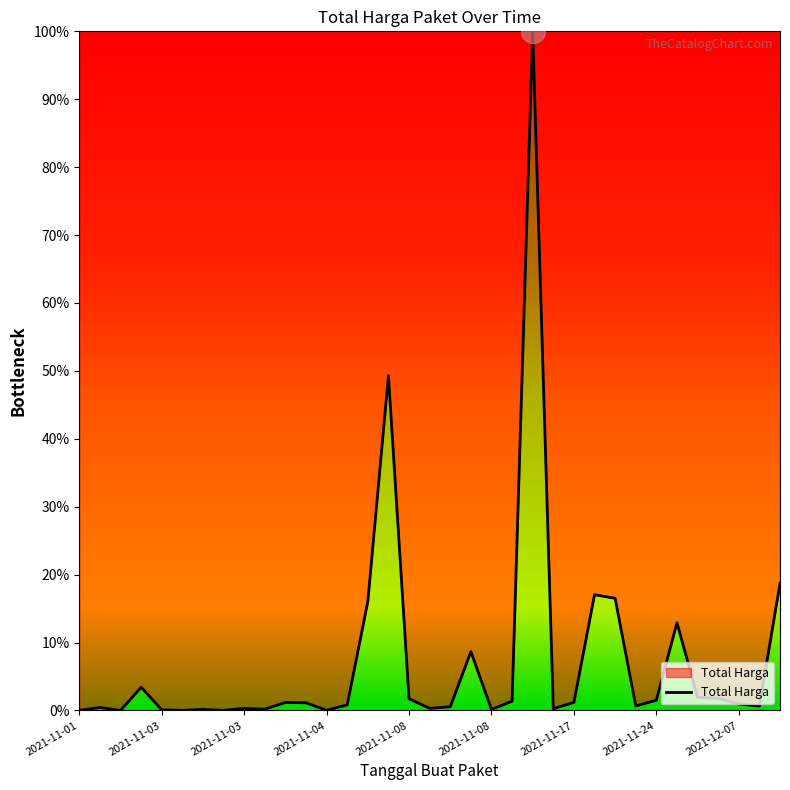

What is the greatest value displayed?

100.0